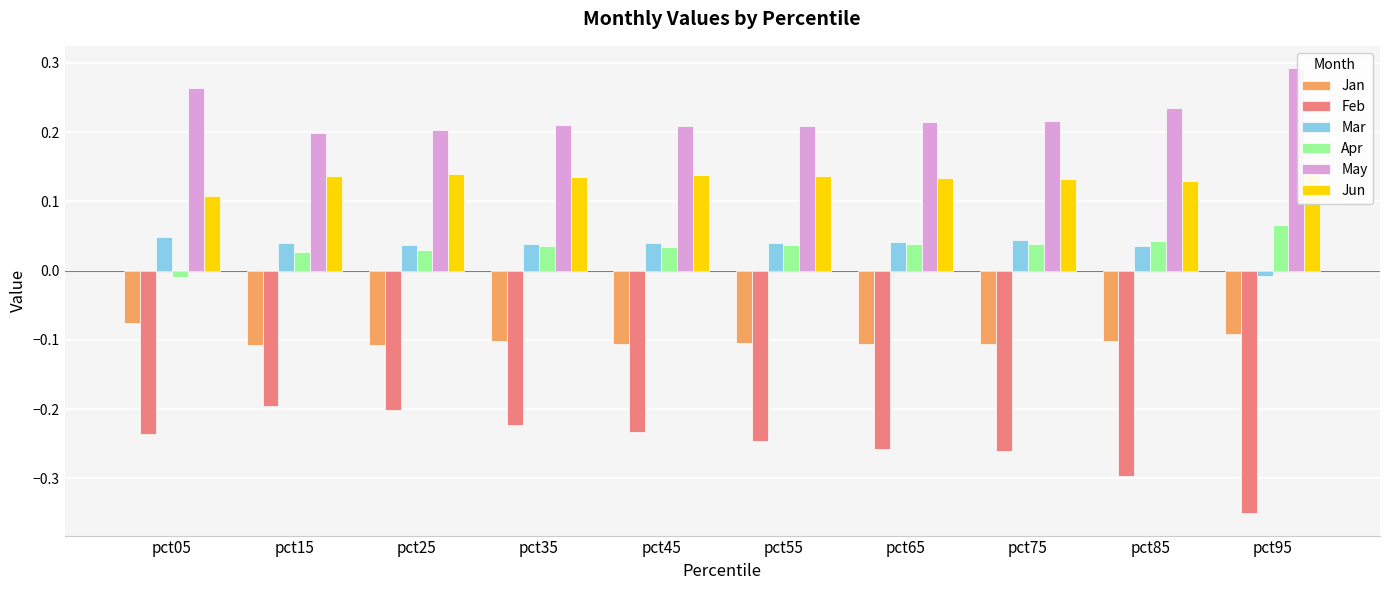

Between pct15 and pct65, which series saw the biggest shift?

Feb